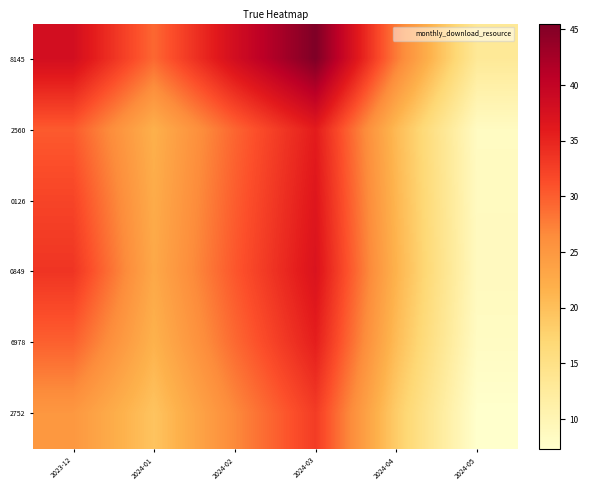

What is the smallest value displayed?

7.4